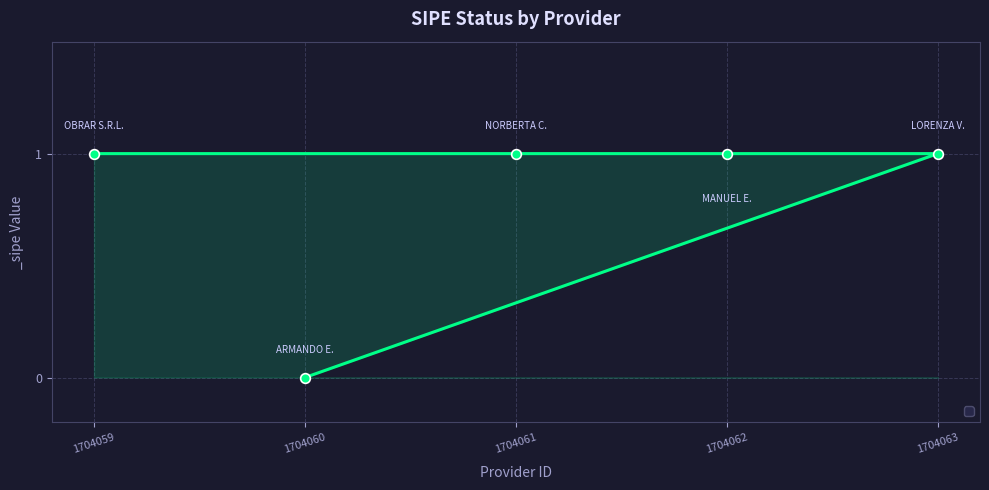

What is the change in value from 1704060 to 1704062?

+1